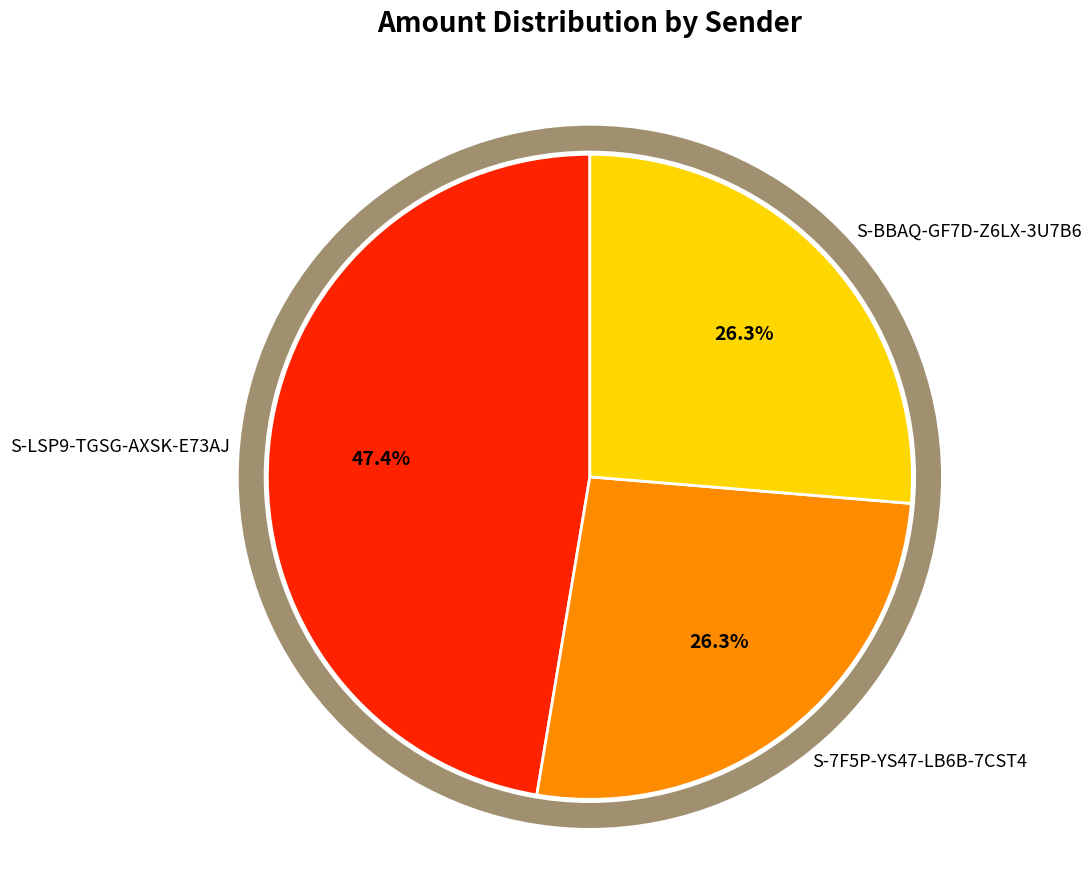

Which has a higher value, S-LSP9-TGSG-AXSK-E73AJ or S-BBAQ-GF7D-Z6LX-3U7B6?

S-LSP9-TGSG-AXSK-E73AJ